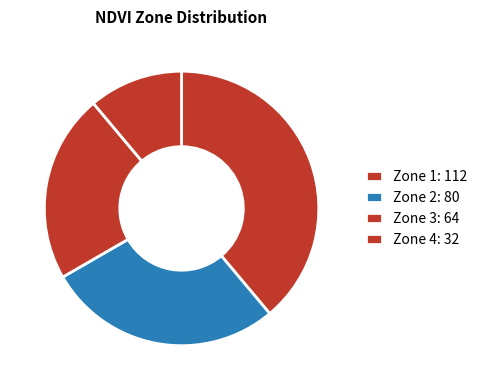

What is the change in value from Zone 1 to Zone 4?

-80